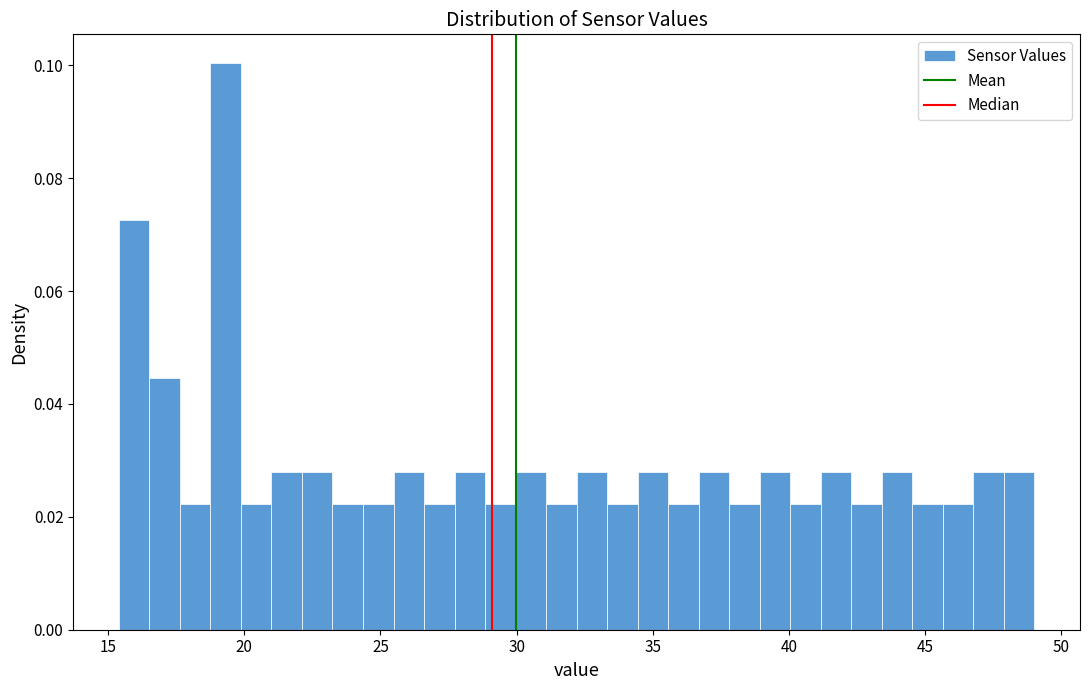

Around what value on the x-axis is the tallest bar? Give the approximate position of its centre, as read against the axis.

19.5